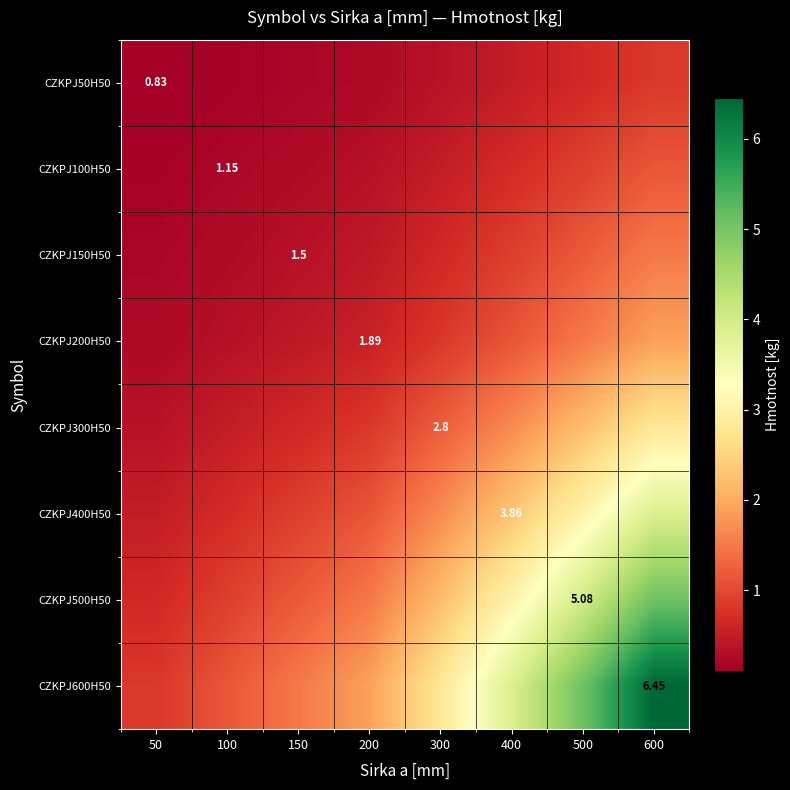

What is the maximum value shown in the chart?

6.4